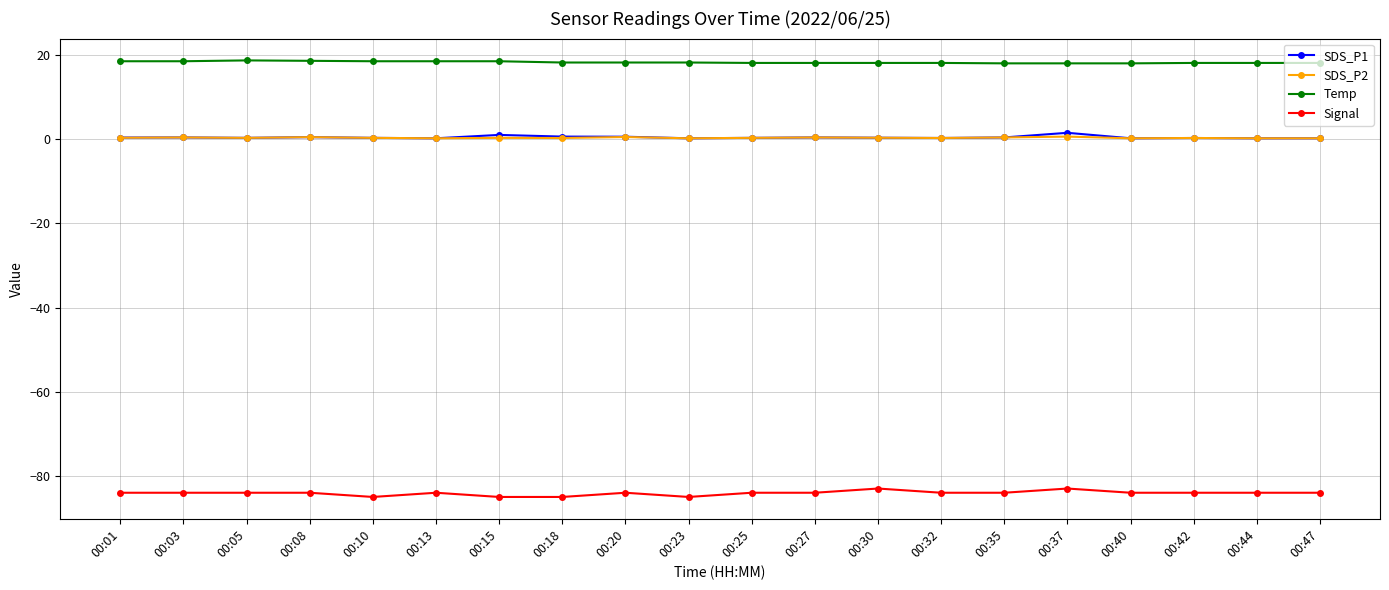

Is the value of Temp at 00:15 greater than the value of SDS_P2 at 00:47?

Yes